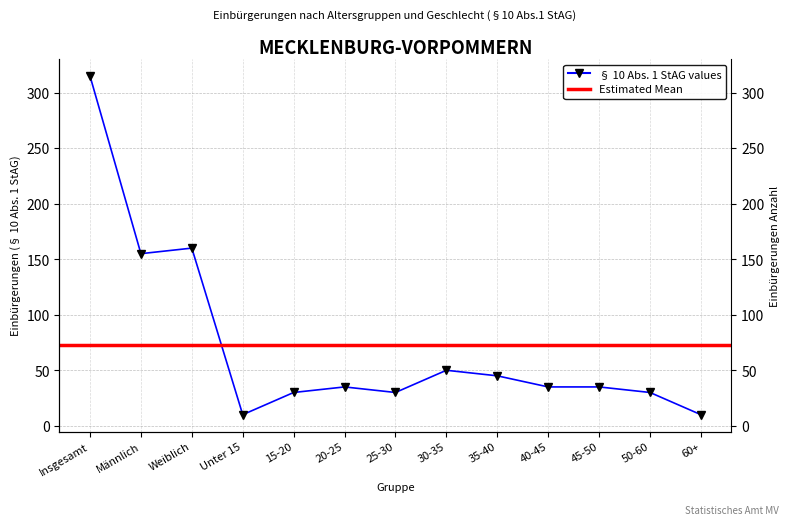

How many interior local peaks (higher than both neighbors) does the data have?

3